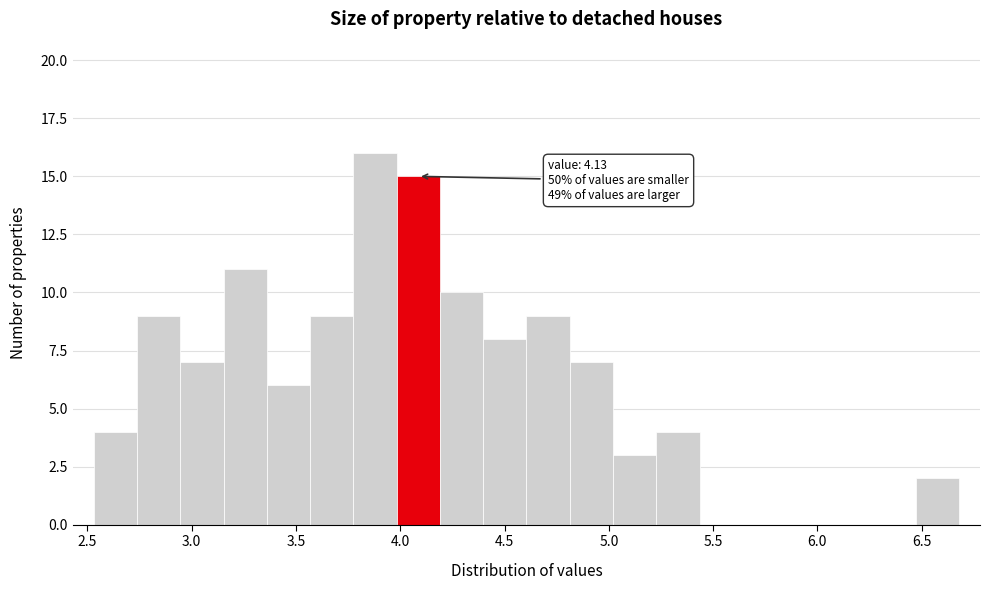

Over which range of the x-axis is the bar tallest?

3.80 to 4.00